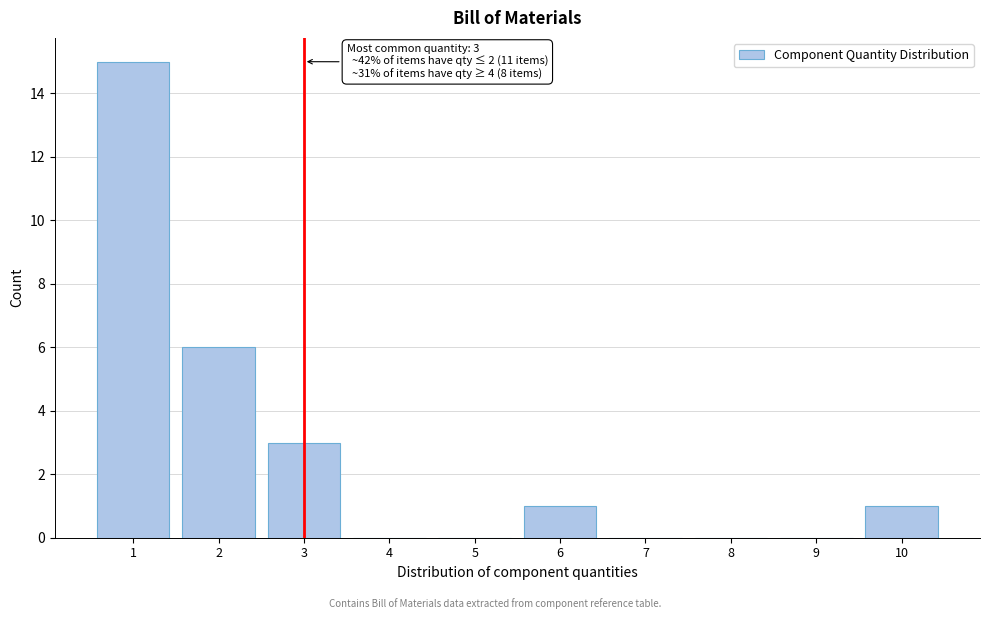

Reading right to left, list all the values displayed in this chart.

10=1	9=0	8=0	7=0	6=1	5=0	4=0	3=3	2=6	1=15